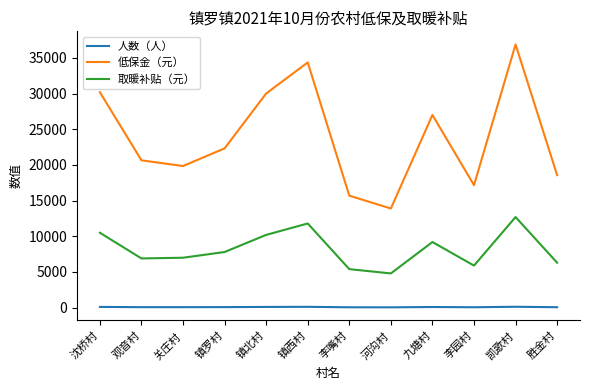

Between 镇罗村 and 镇西村, which series saw the biggest shift?

低保金（元）